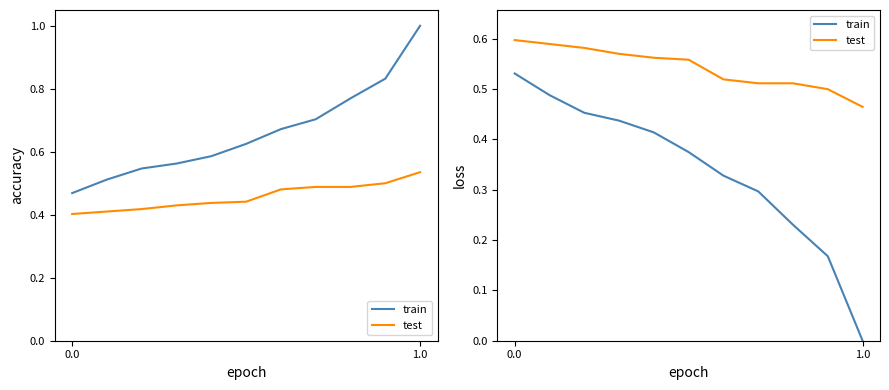

How many train values are between 0 and 1?

11